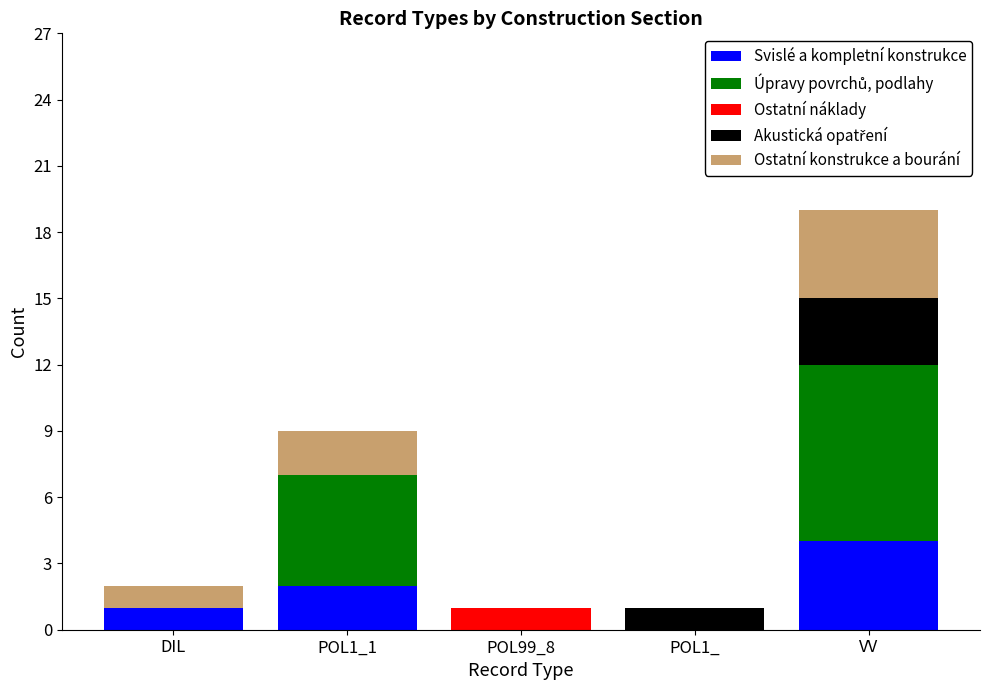

At which category is the sum across all series the highest?

VV